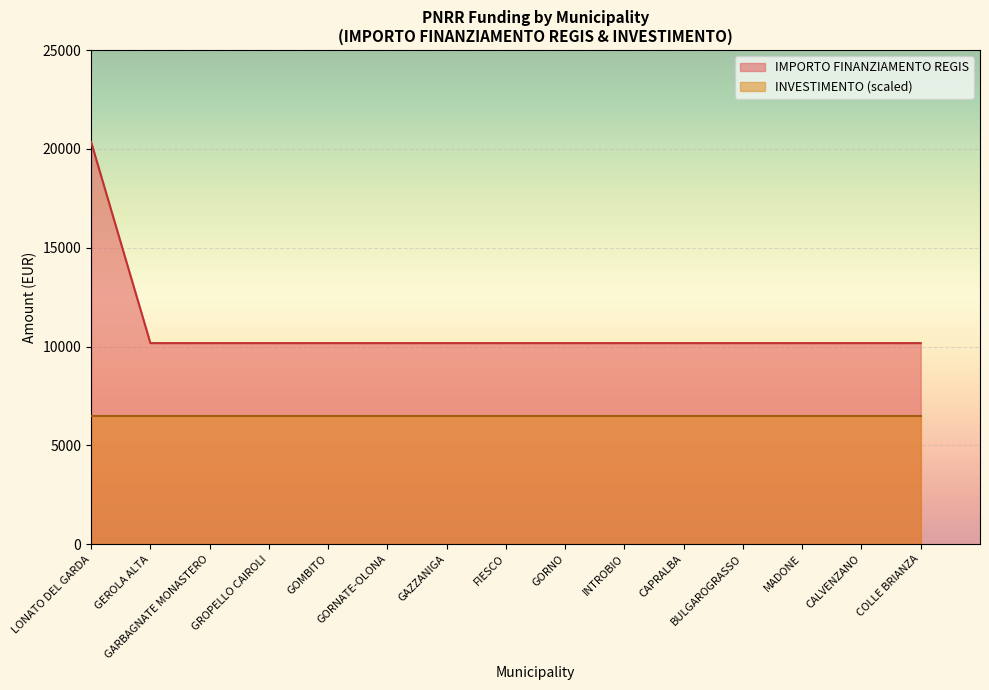

How many lines are shown in the chart?

2